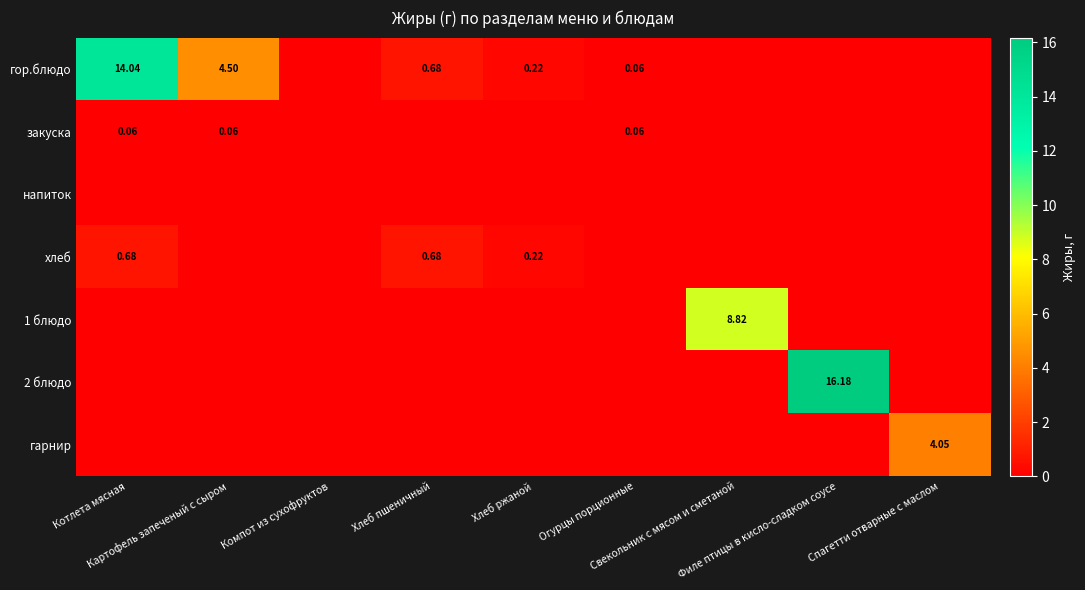

Which series has the largest range (max minus min)?

2 блюдо